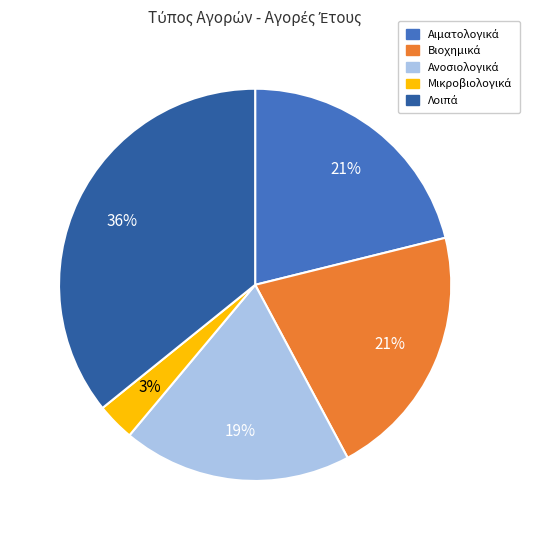

To the nearest percent, what is the average slice percentage?

20%